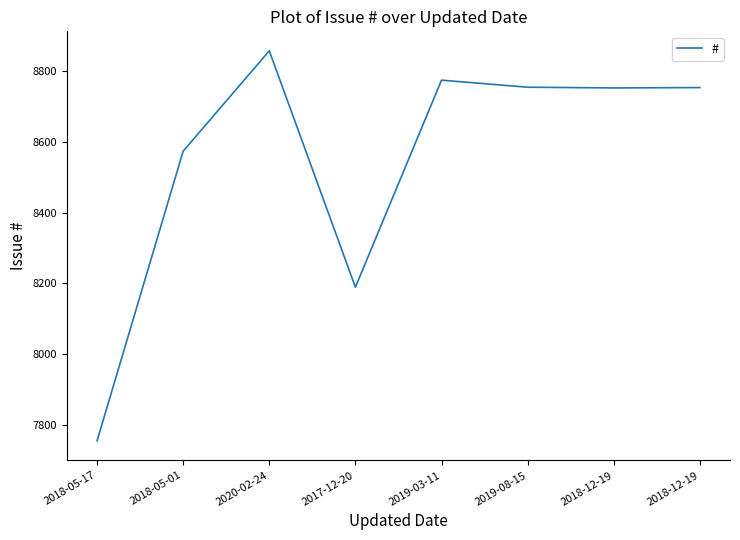

How many categories are shown in the chart?

8